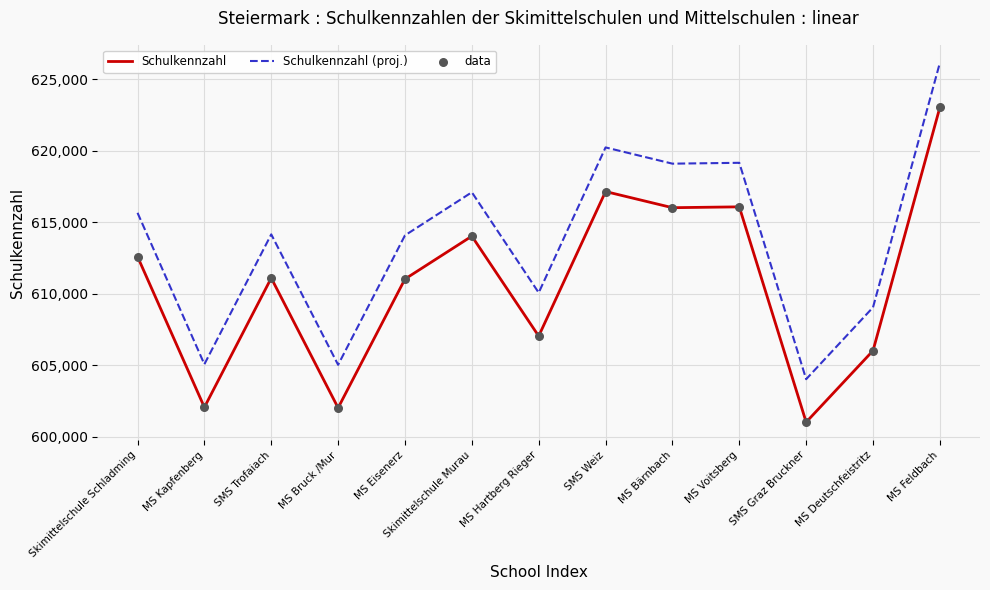

What is the total value across all series at SMS Graz Bruckner?

1205029.1